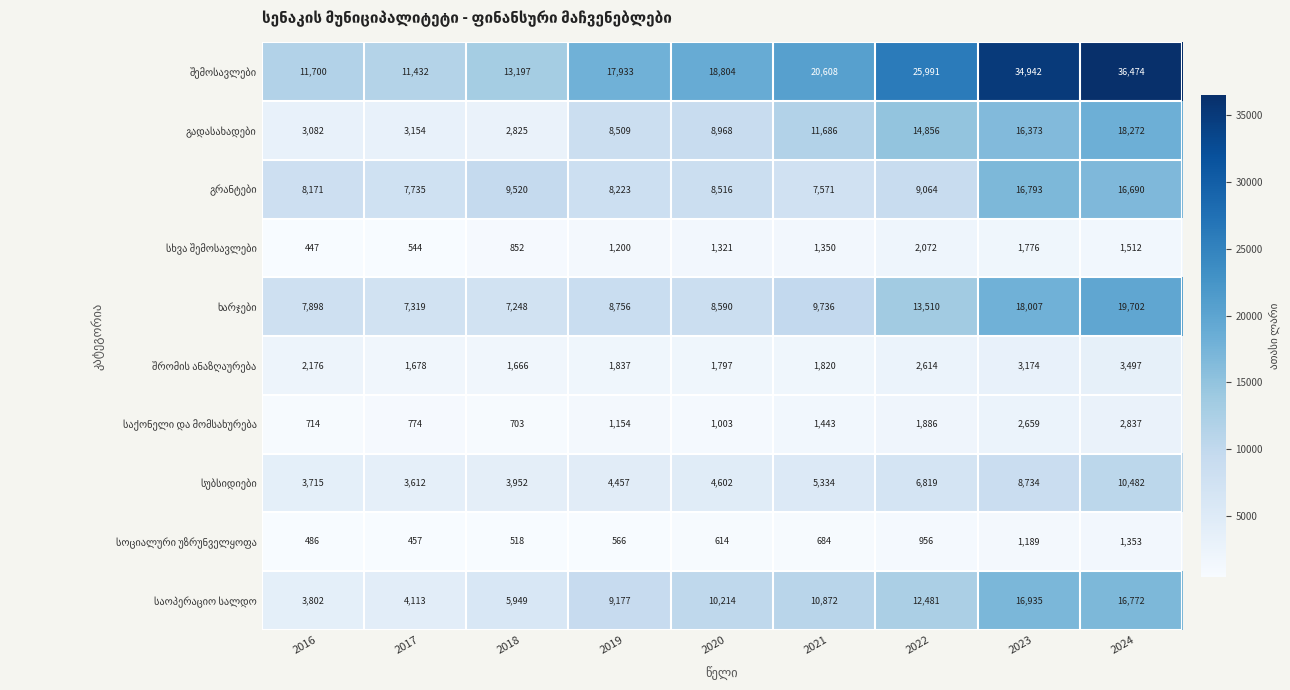

What is the difference between the highest and lowest values at 2021?

19924